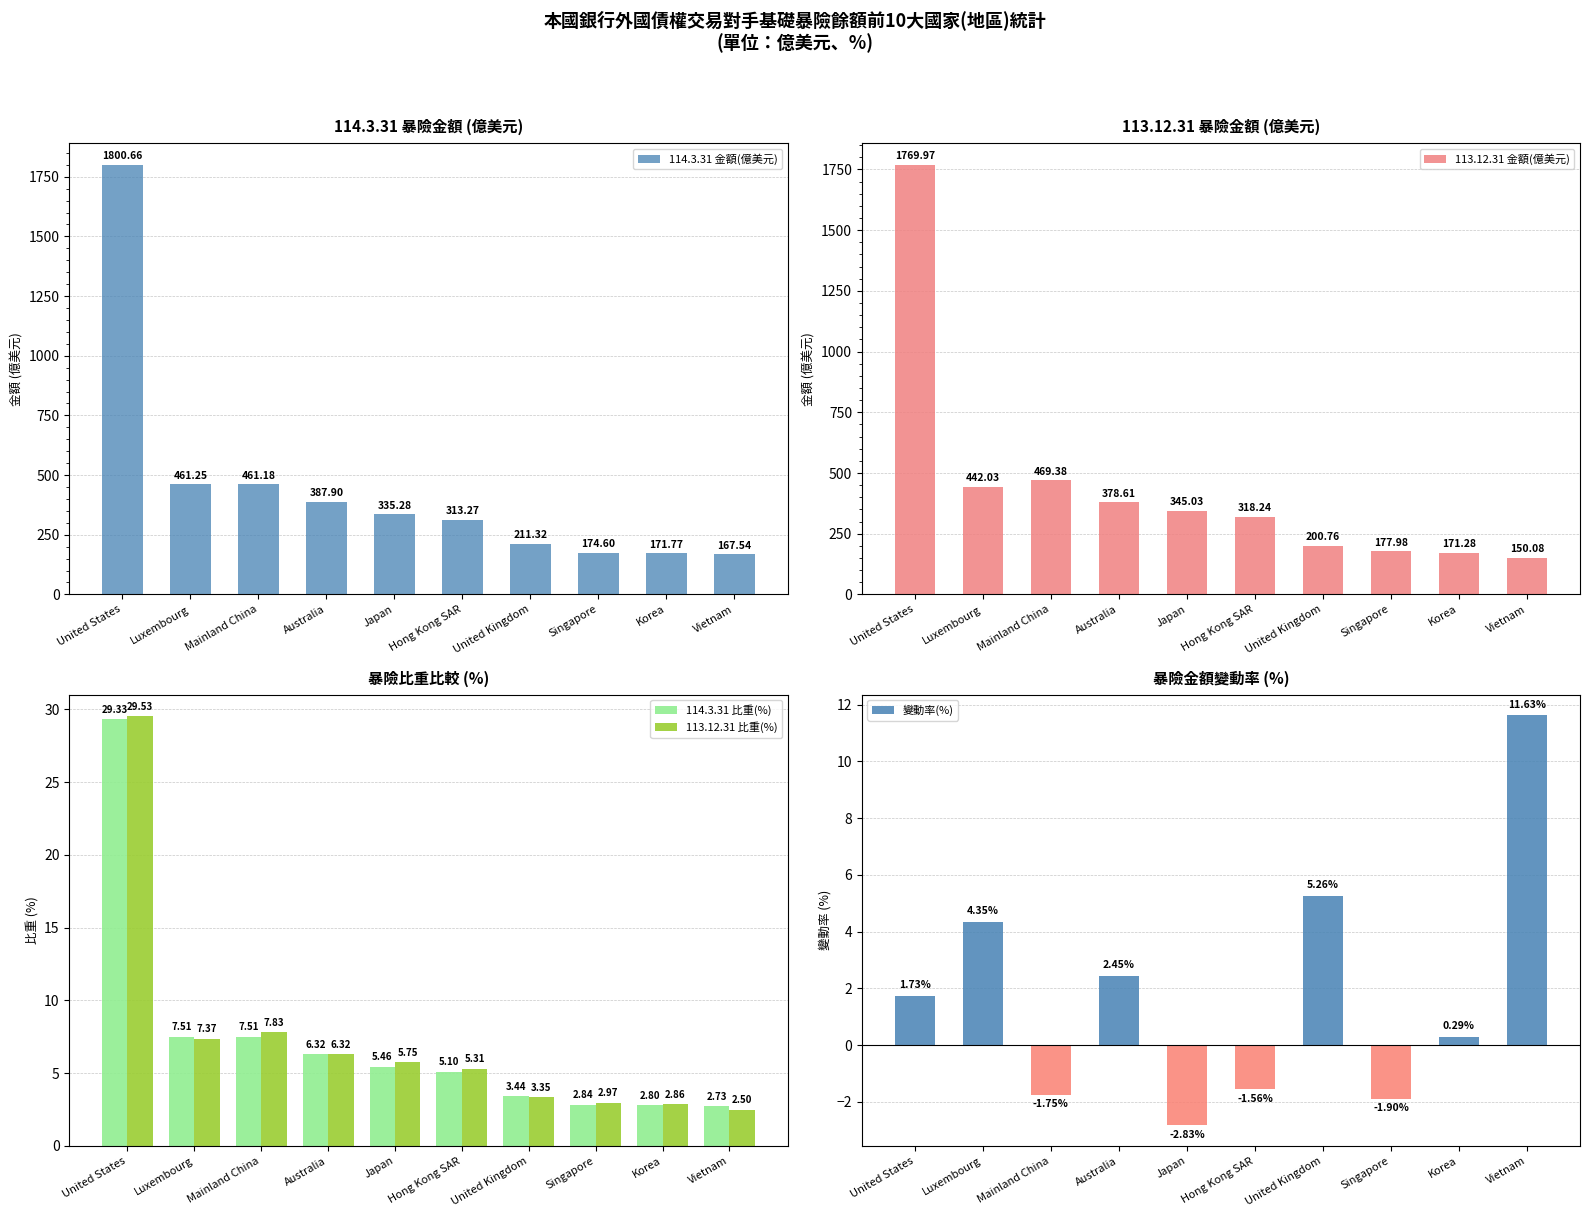

The 變動率(%) series shows 2.7 at United States. True or false?

False